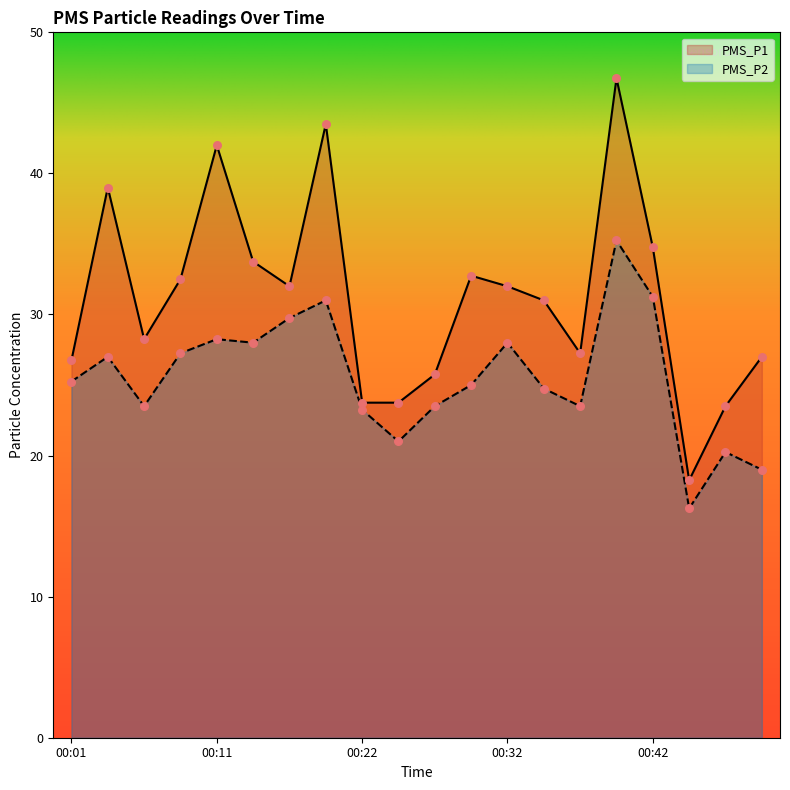

Is the value of PMS_P1 at 00:40 greater than the value of PMS_P2 at 00:27?

Yes